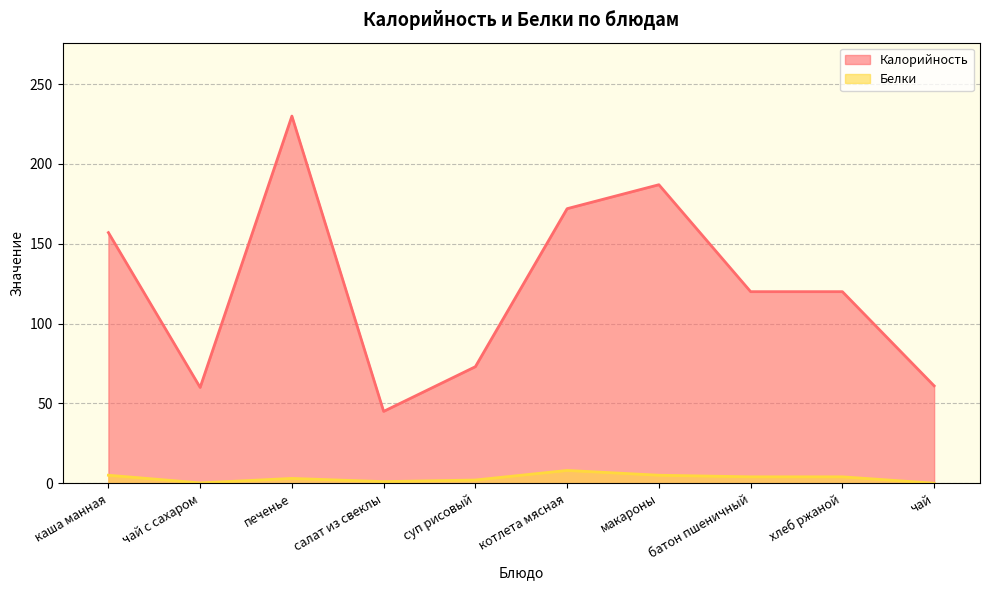

What is the label of the 5th point from the right?

котлета мясная